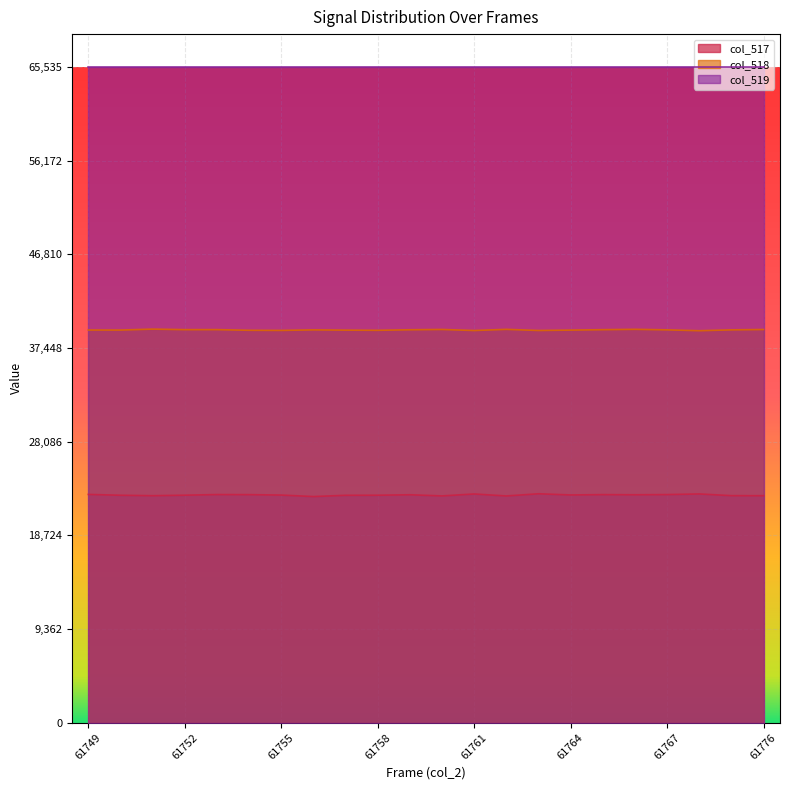

What is the value of the col_518 line point at the 11th from the left?

39268